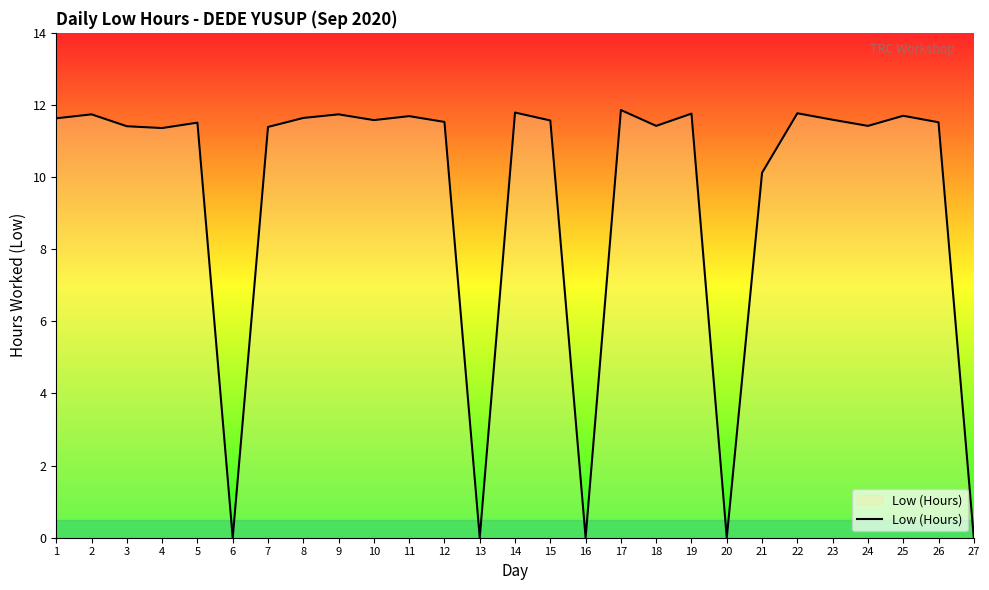

The value at 14 is 11.8. True or false?

True